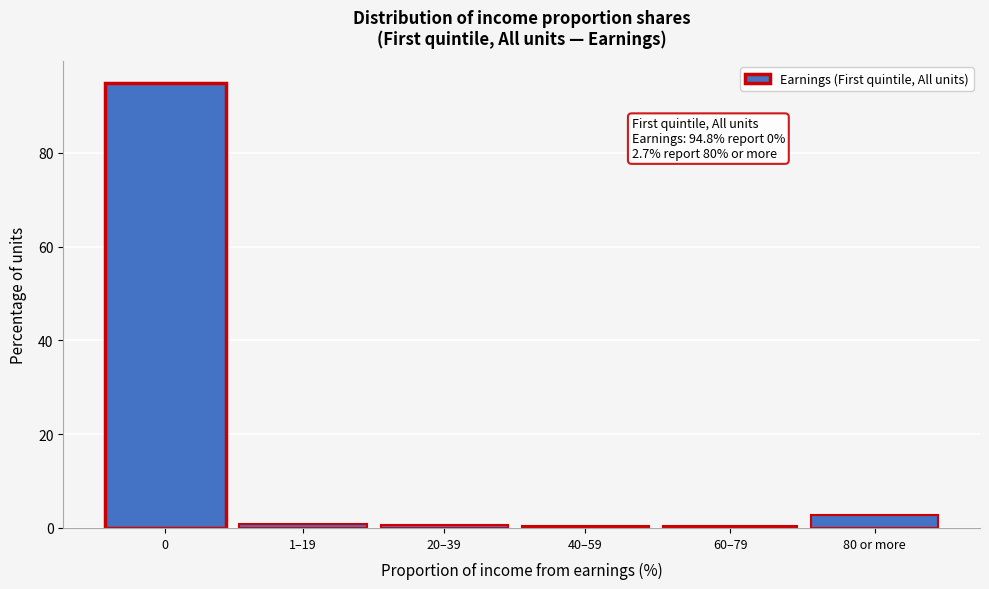

The chart shows a value of 0.7 at 20–39. True or false?

True